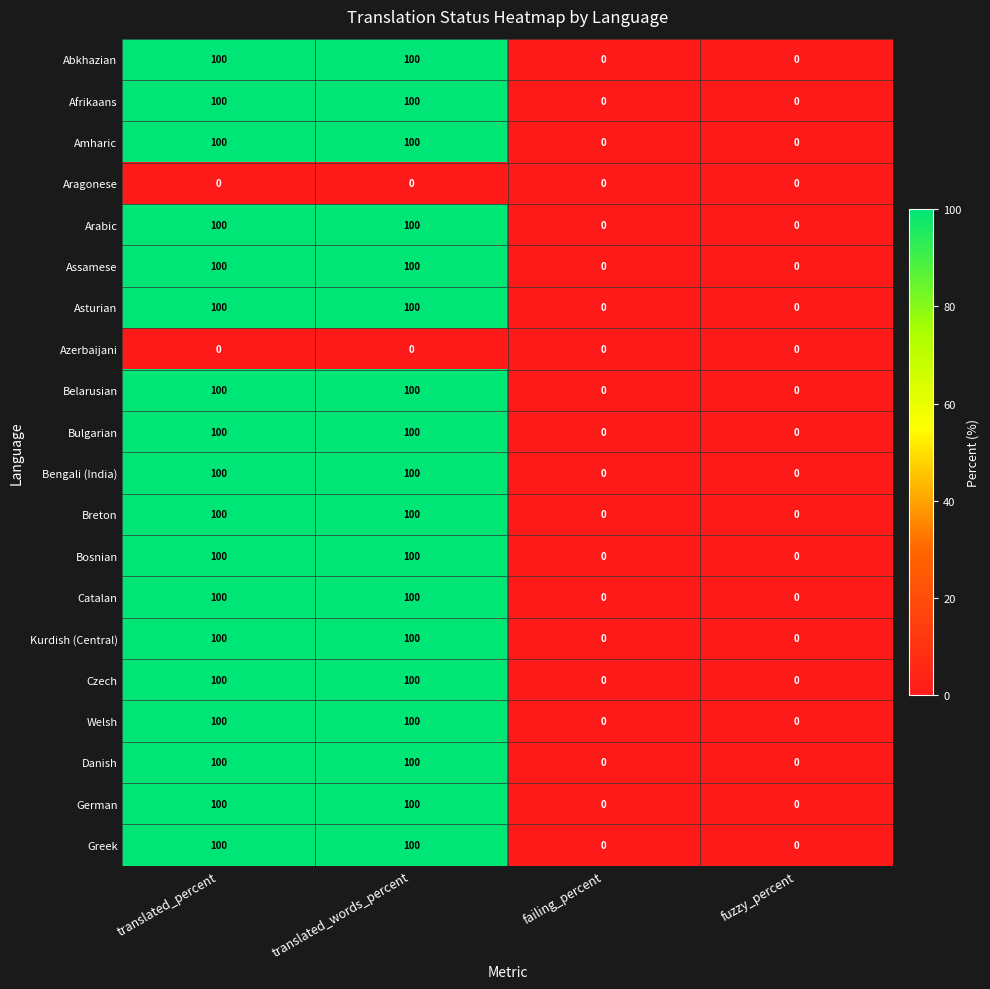

What is the spread (max minus min) of values at translated_words_percent?

100